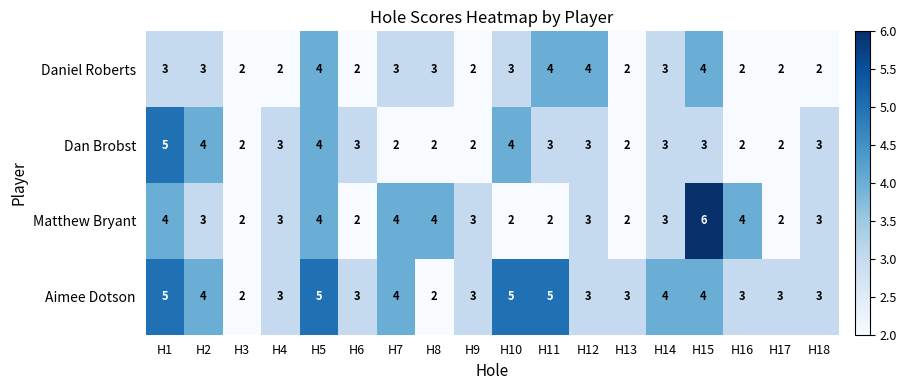

The Matthew Bryant series shows 4 at H9. True or false?

False